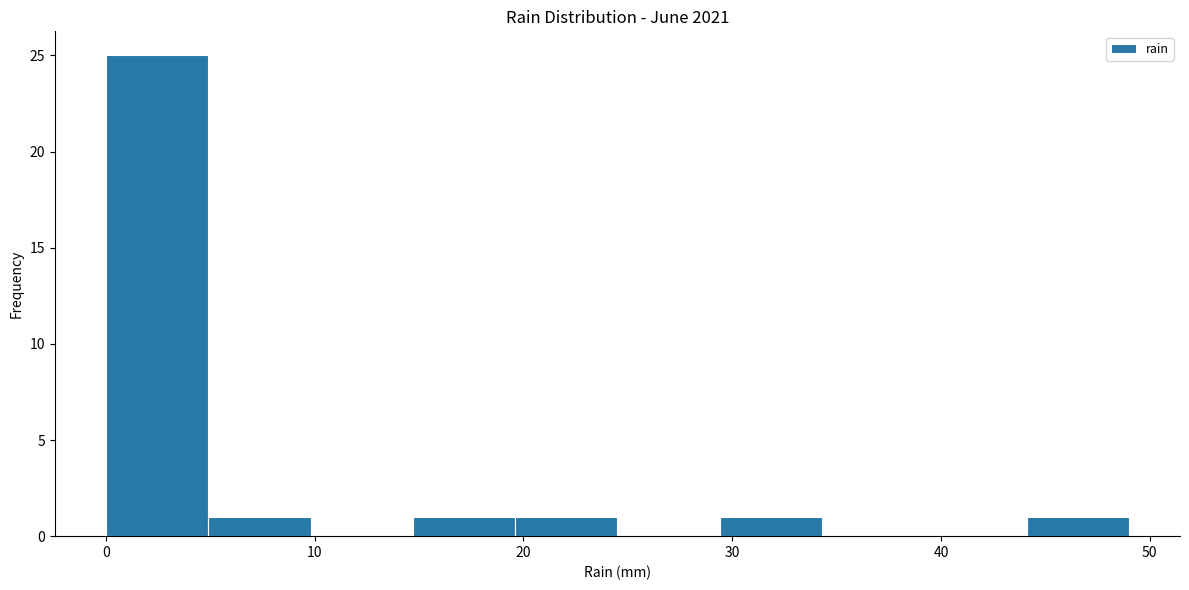

Reading left to right, transcribe this chart: for each bar, give the range it covers on the x-axis and its height. Neither the bar edges nor the heights are printed on the chart, so give them approximately, as read against the axes.

0.0 to 4.9: 25
4.9 to 9.8: 1
9.8 to 14.7: 0
14.7 to 19.6: 1
19.6 to 24.5: 1
24.5 to 29.4: 0
29.4 to 34.3: 1
34.3 to 39.2: 0
39.2 to 44.1: 0
44.1 to 49.0: 1